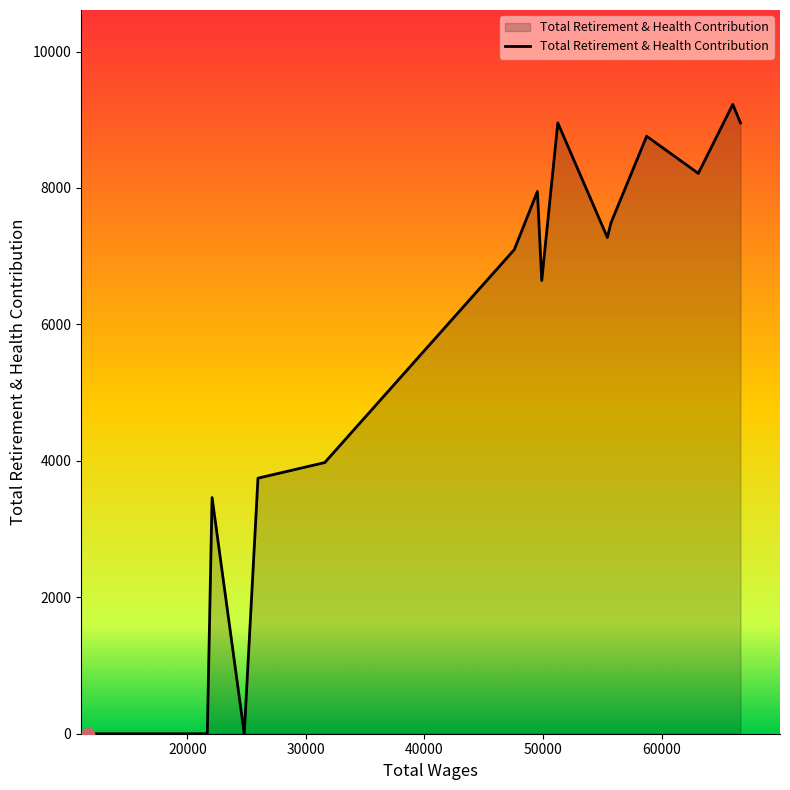

What is the greatest value displayed?

9225